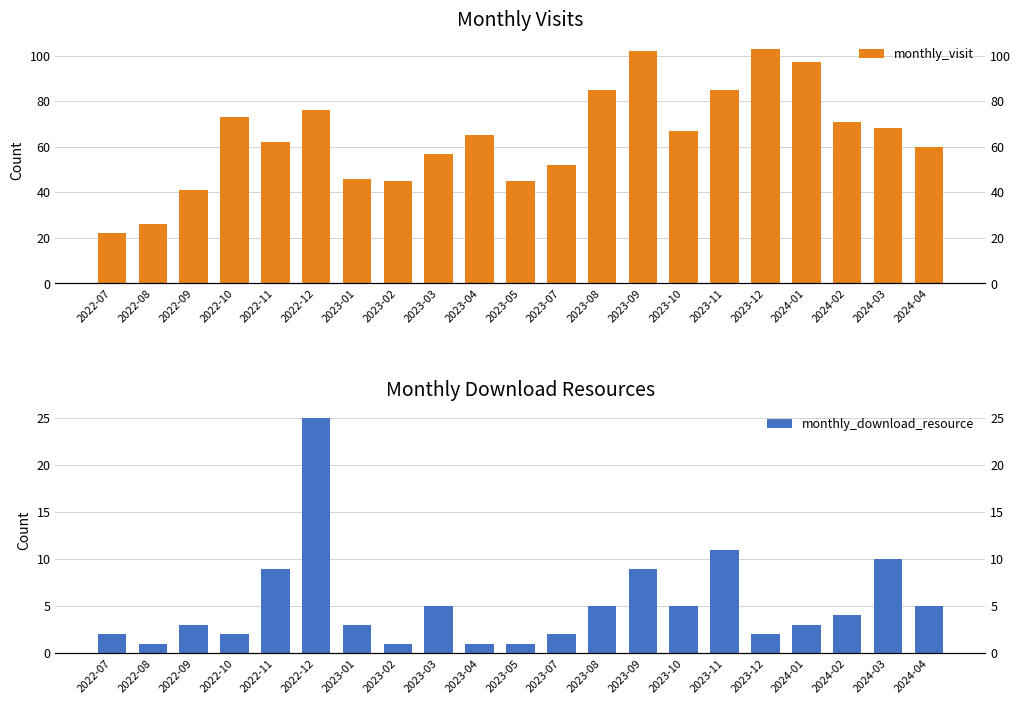

What are all the series names shown in the legend?

monthly_visit, monthly_download_resource